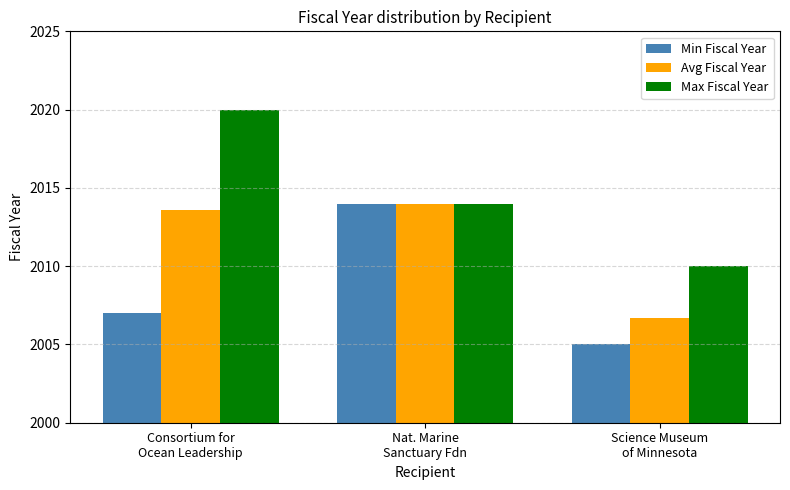

What is the sum of the Max Fiscal Year values at Nat. Marine
Sanctuary Fdn and Consortium for
Ocean Leadership?

4034.0